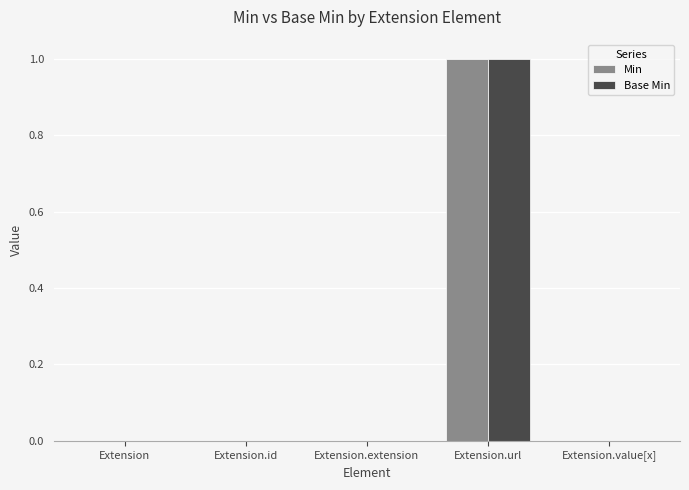

At which category does the chart reach its peak across all series?

Extension.url